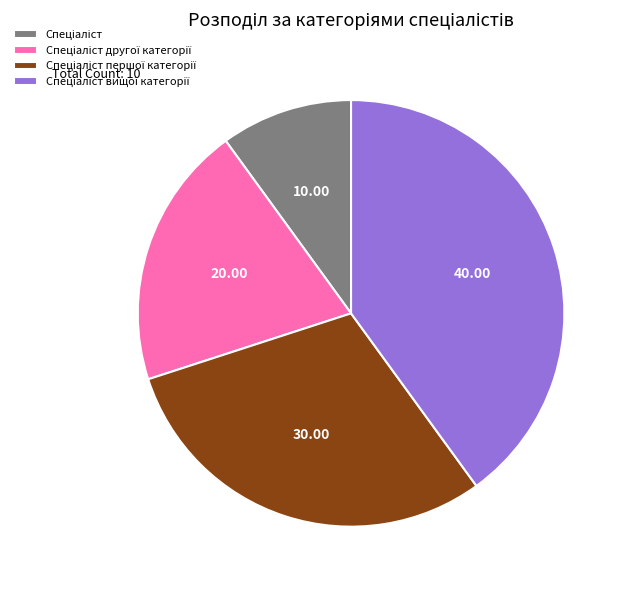

Does any single category account for the majority?

No